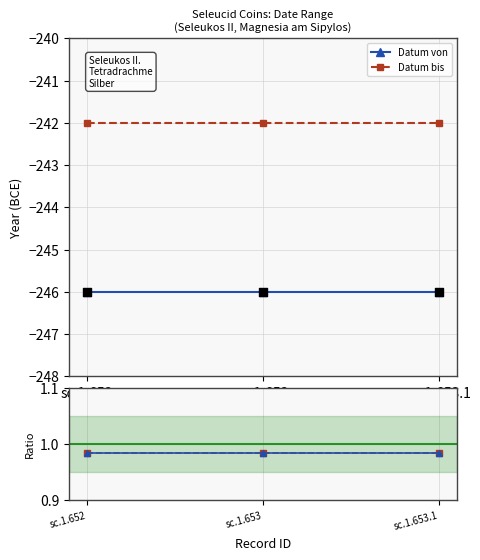

Which series has the largest total across all categories?

Datum bis / Datum von